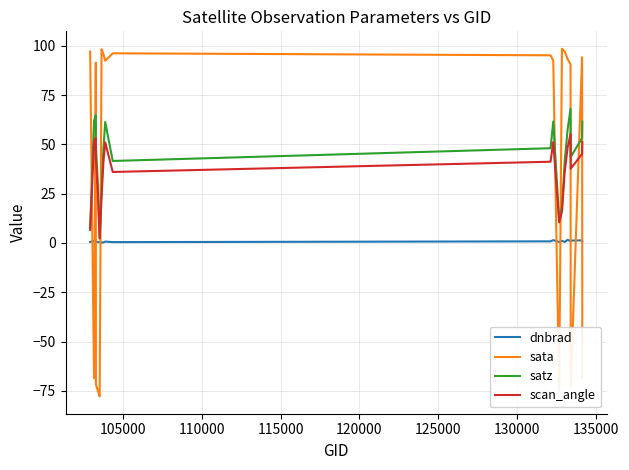

Rank the series by their maximum value, from highest to lowest.

sata, satz, scan_angle, dnbrad